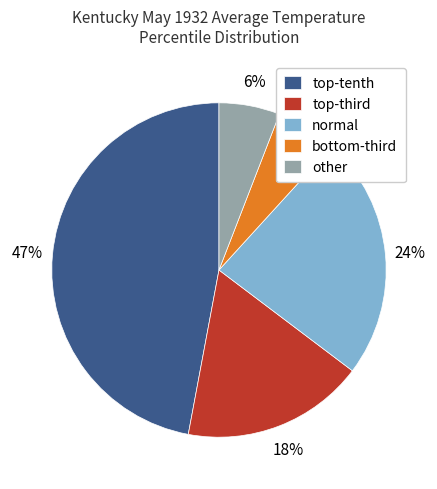

Is the sum of other and normal greater than half?

No